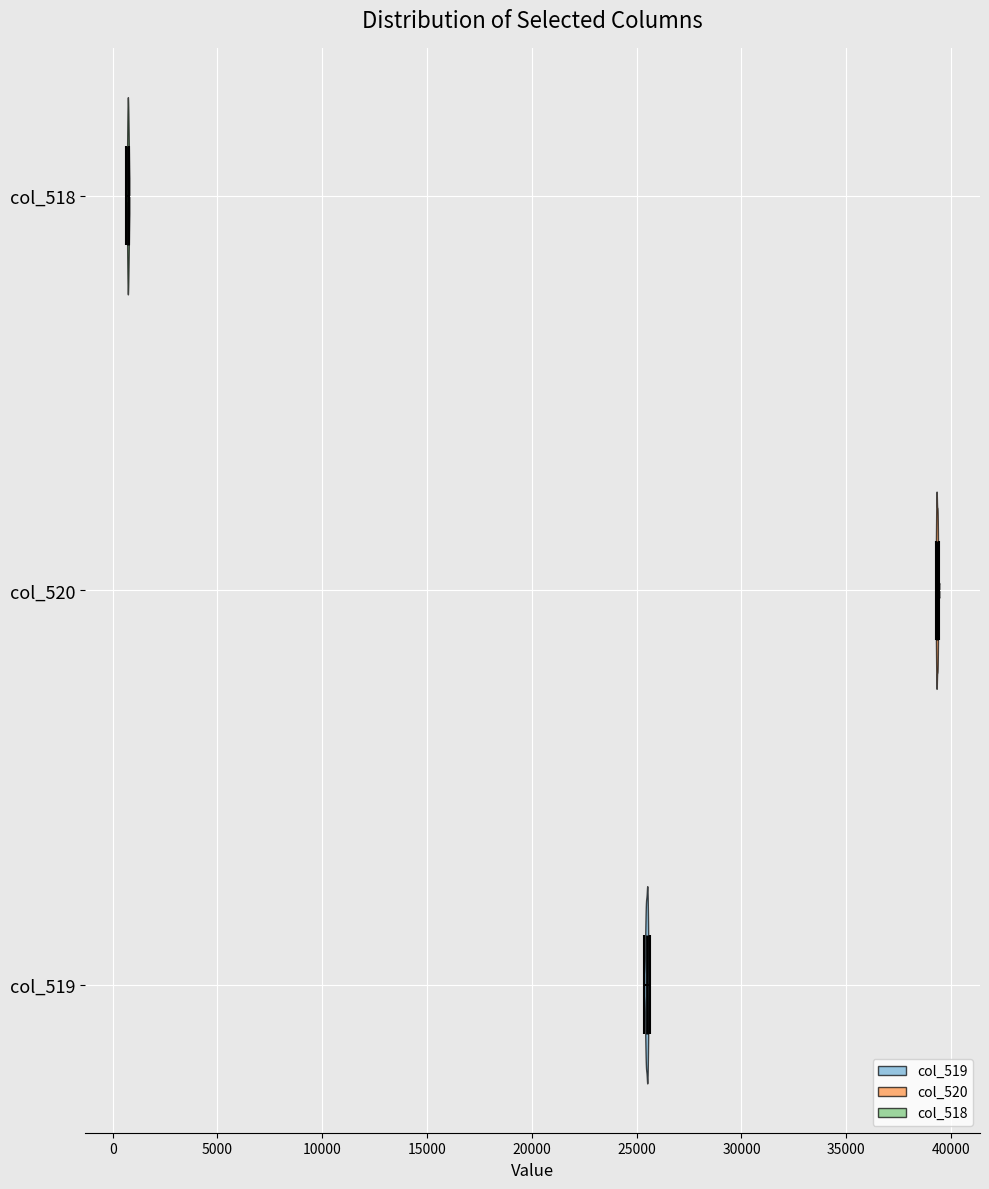

Reading bottom to top, read every violin against the x-axis: where its median line is, and the lowest and highest points it reaches. The values are not printed on the chart, so give them approximately, as read against the axis.

col_519: median line 25500, lowest point 25500, highest point 25500
col_520: median line 39500, lowest point 39500, highest point 39500
col_518: median line 500, lowest point 500, highest point 1000